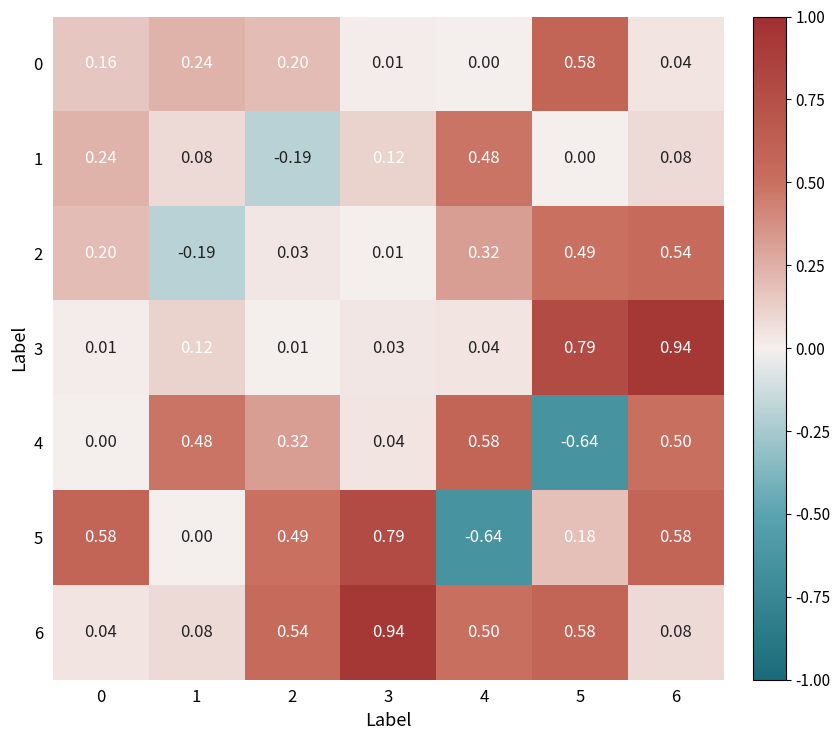

Which series has the largest range (max minus min)?

5